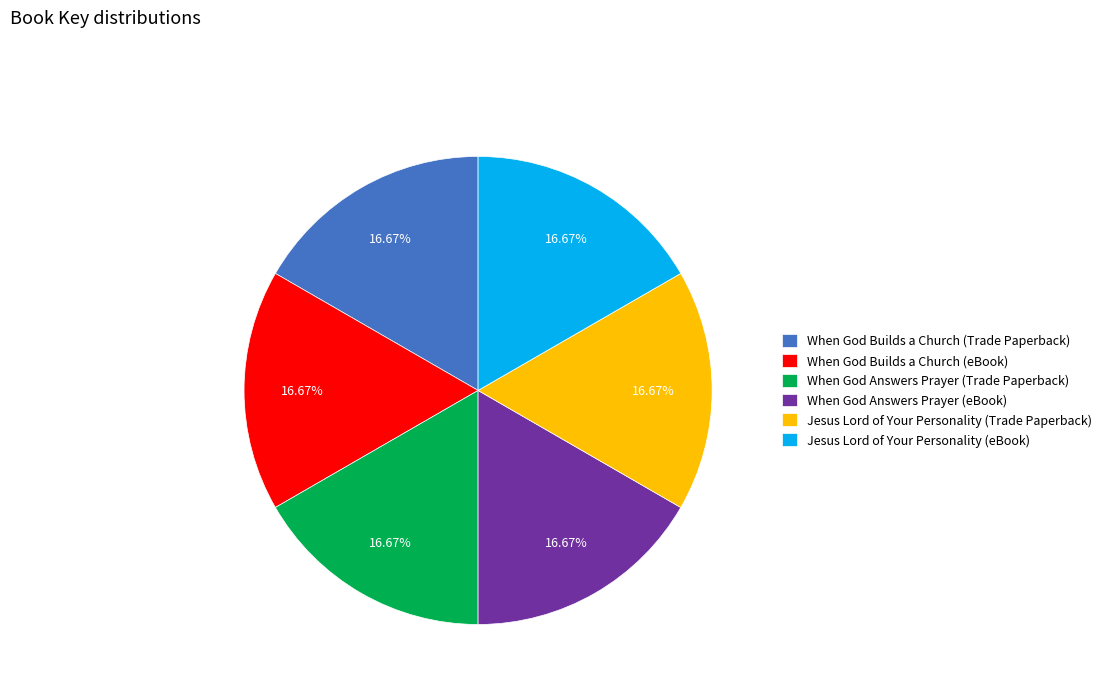

Is the sum of When God Builds a Church (Trade Paperback) and When God Answers Prayer (eBook) greater than half?

No